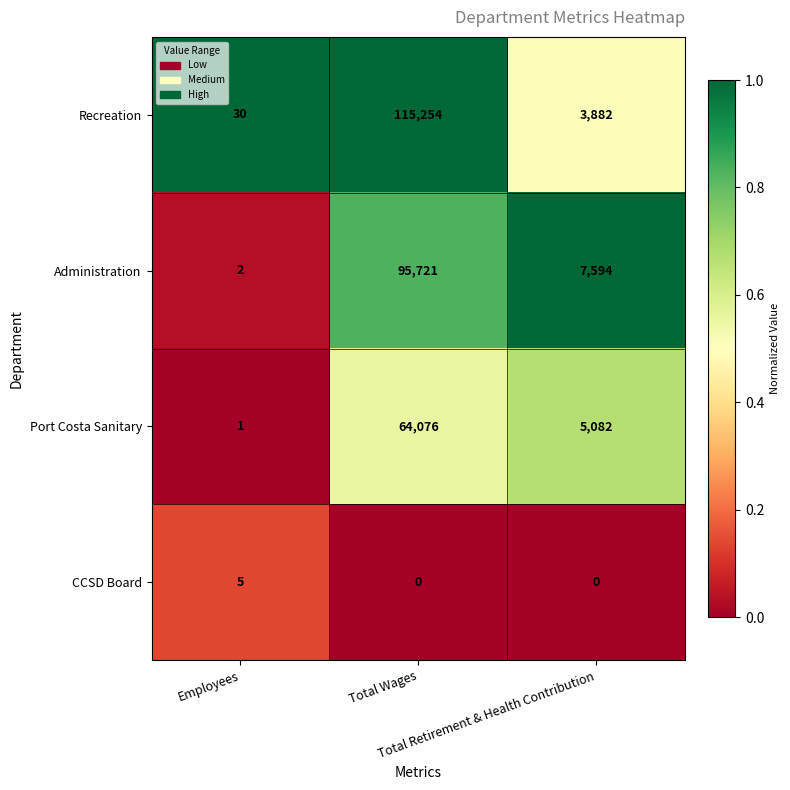

What is the average value of the Administration series?

34439